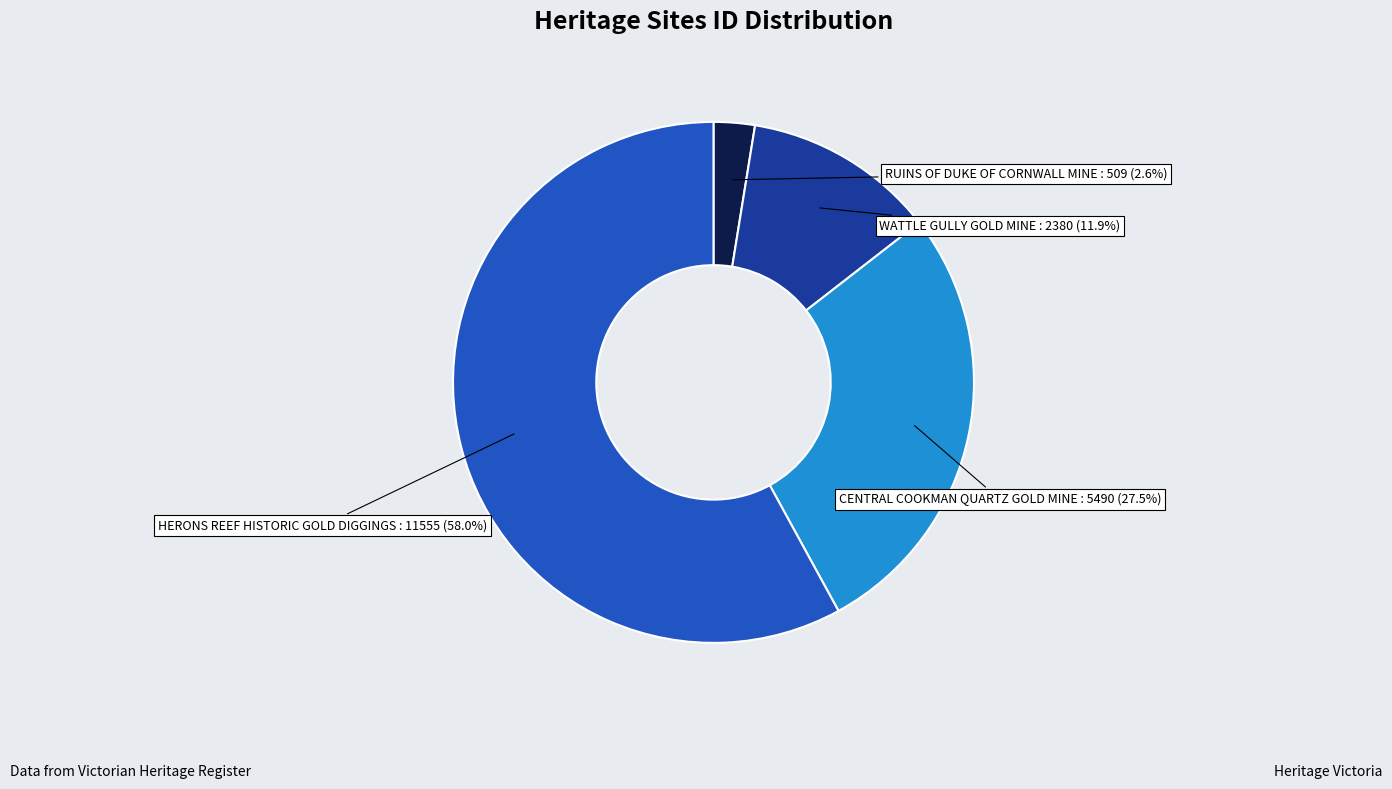

Is there a majority slice in this chart?

Yes